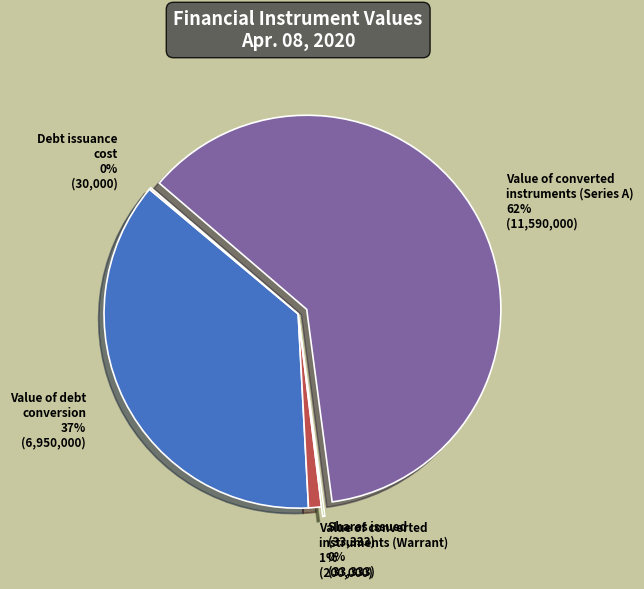

Is there a majority slice in this chart?

Yes